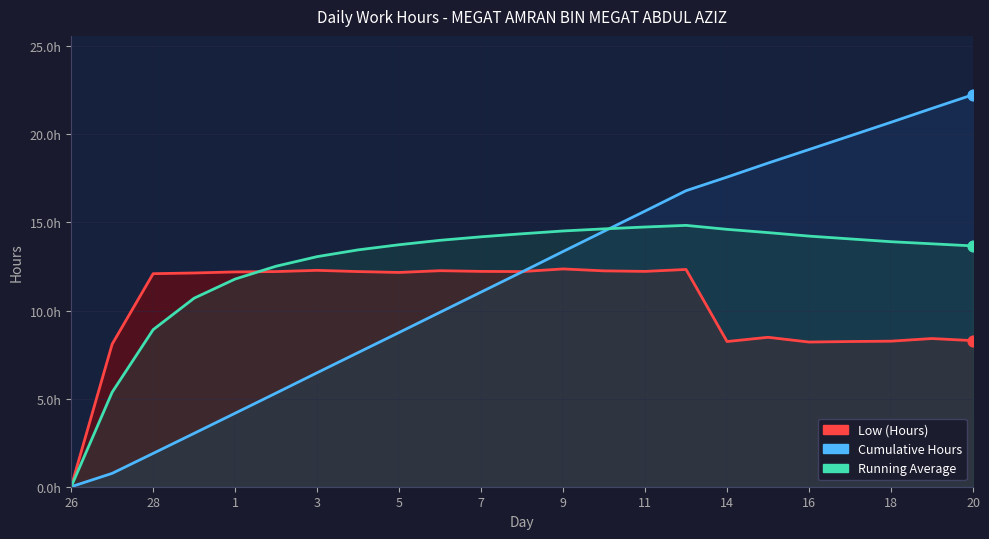

At which category is the sum across all series the highest?

20